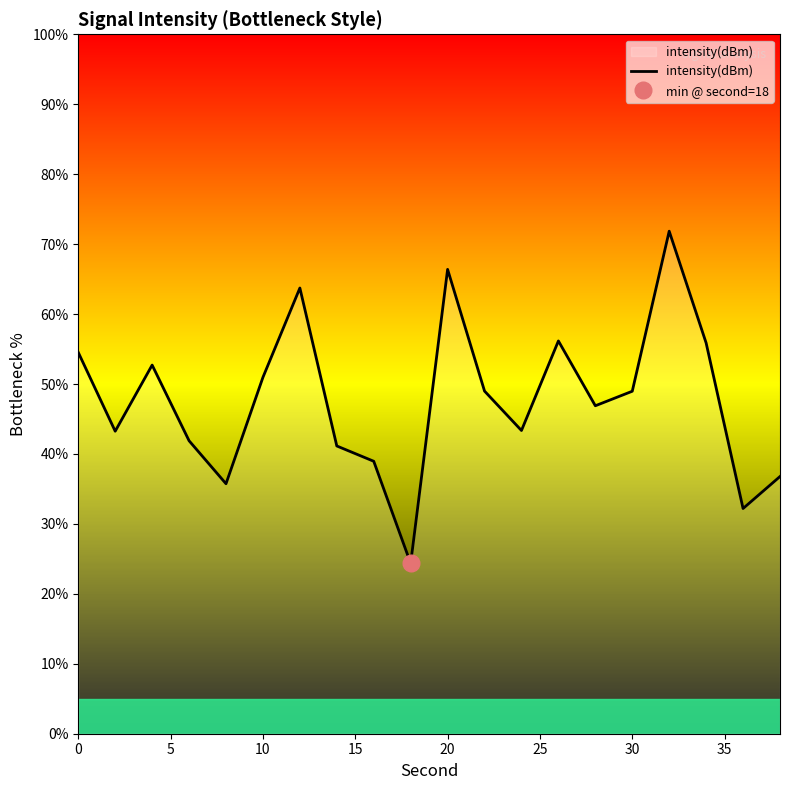

The value of intensity(dBm) at 30 is 15.9. True or false?

False